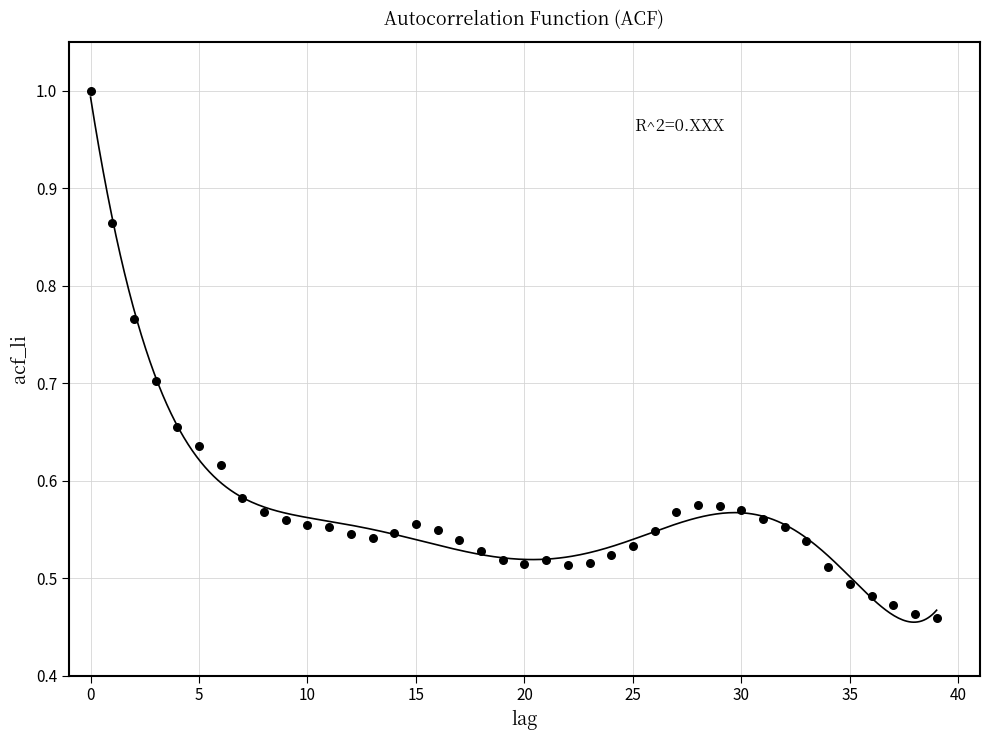

How many data points are displayed?

40